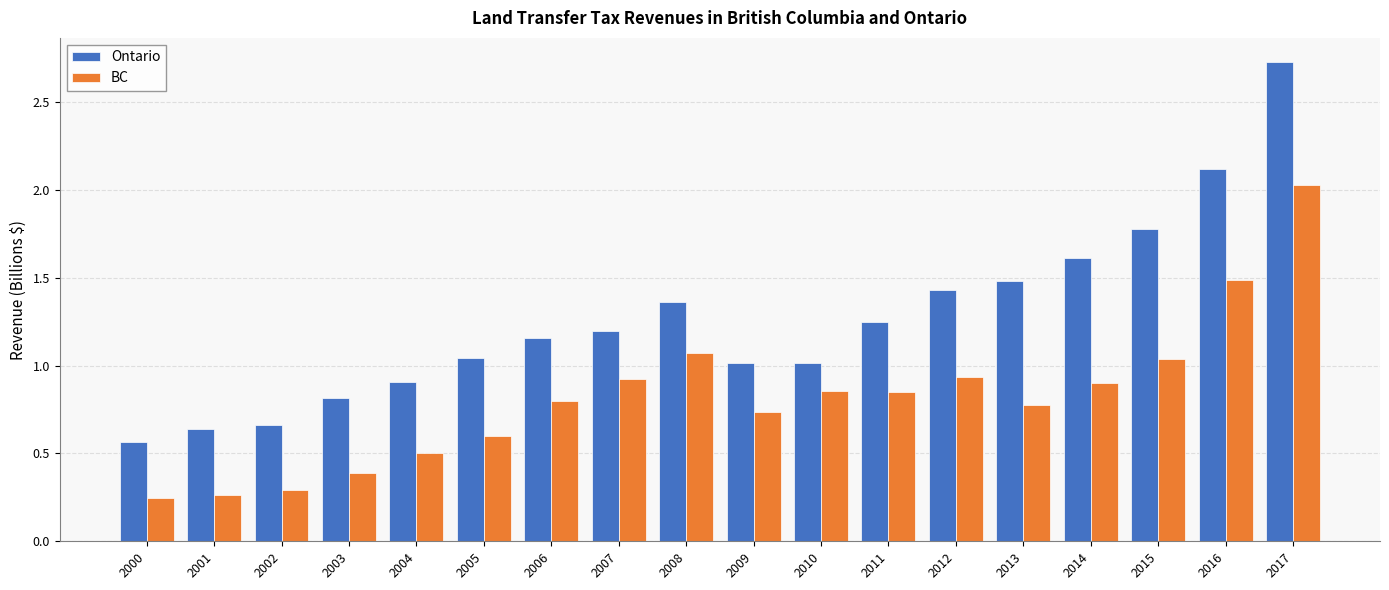

How many bars are there in total?

36